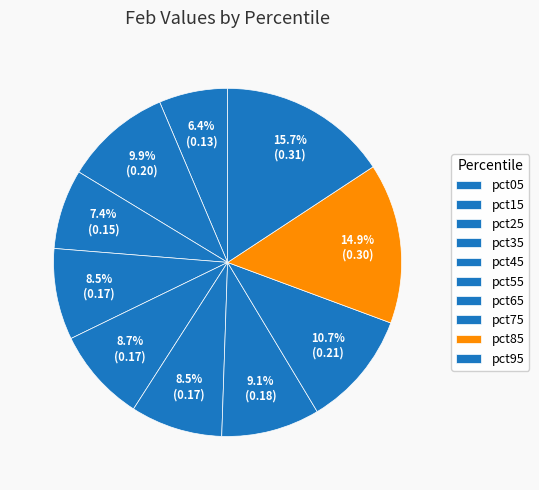

Which category has the smallest portion of the pie?

pct05